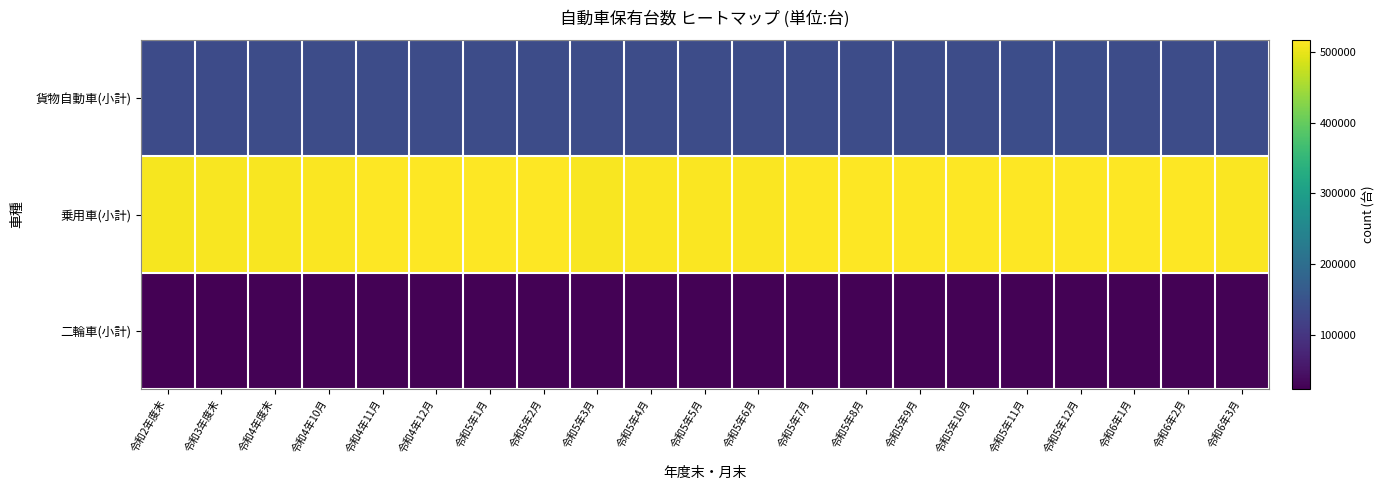

Which category has the highest value across all series?

令和5年12月